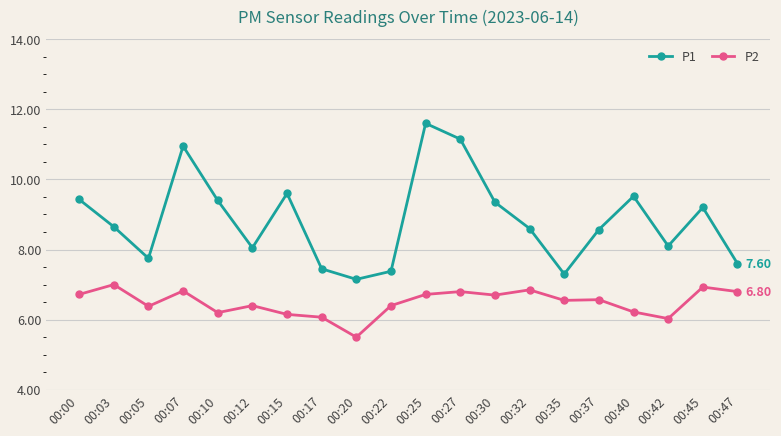

What is the value of the P2 point at the 12th from the left?

6.8